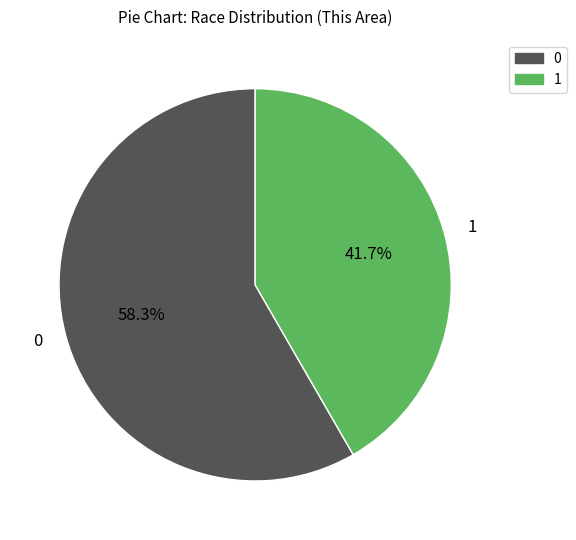

To the nearest percent, what is the average slice percentage?

50%